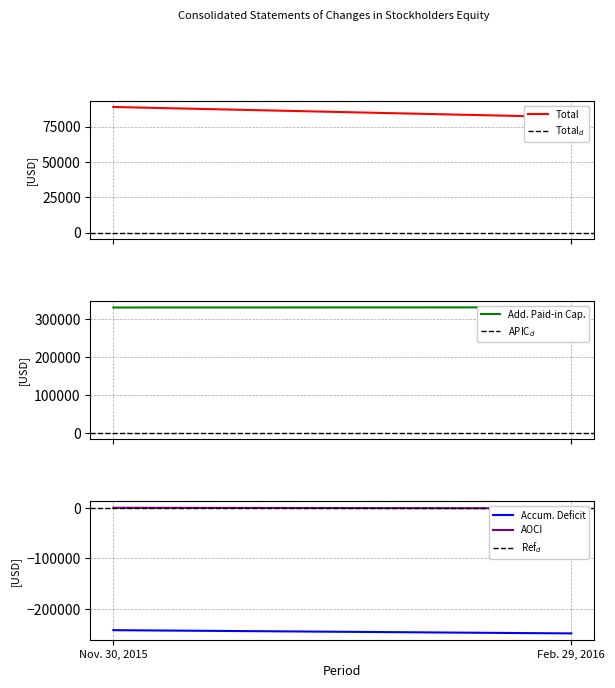

Rank the series by their maximum value, from lowest to highest.

Accumulated Deficit, Accumulated Other Comprehensive Income, Total, Additional Paid-in Capital